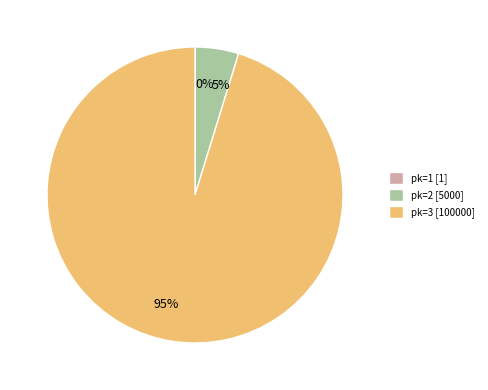

To the nearest percent, what is the average slice percentage?

33%